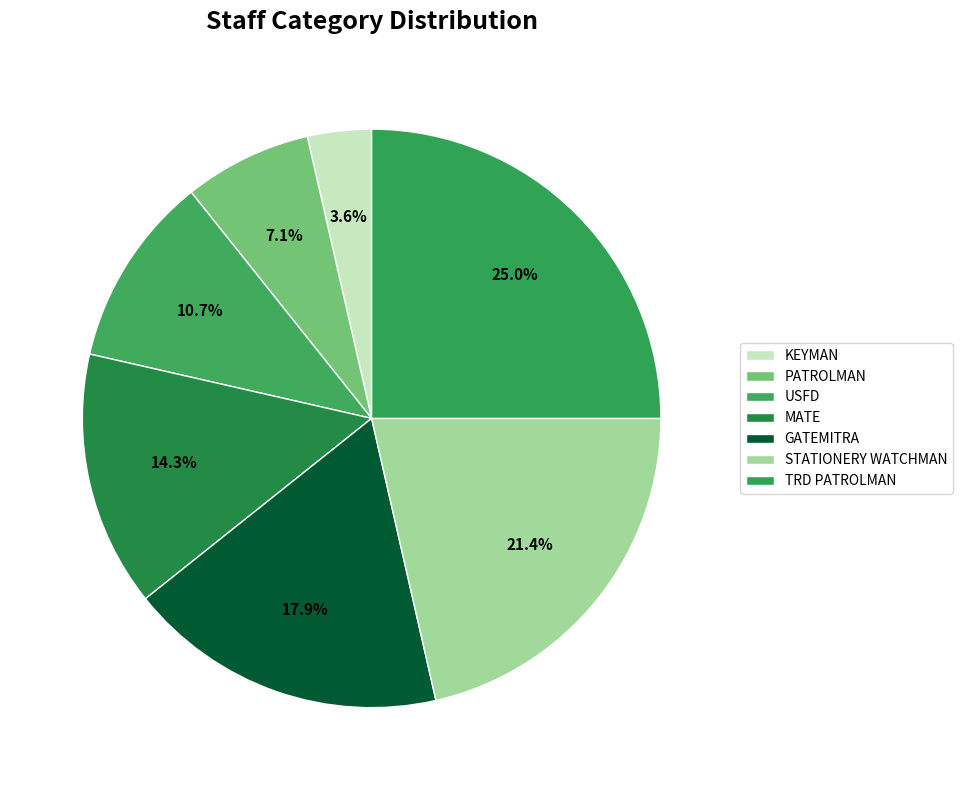

How many slices are in this pie chart?

7